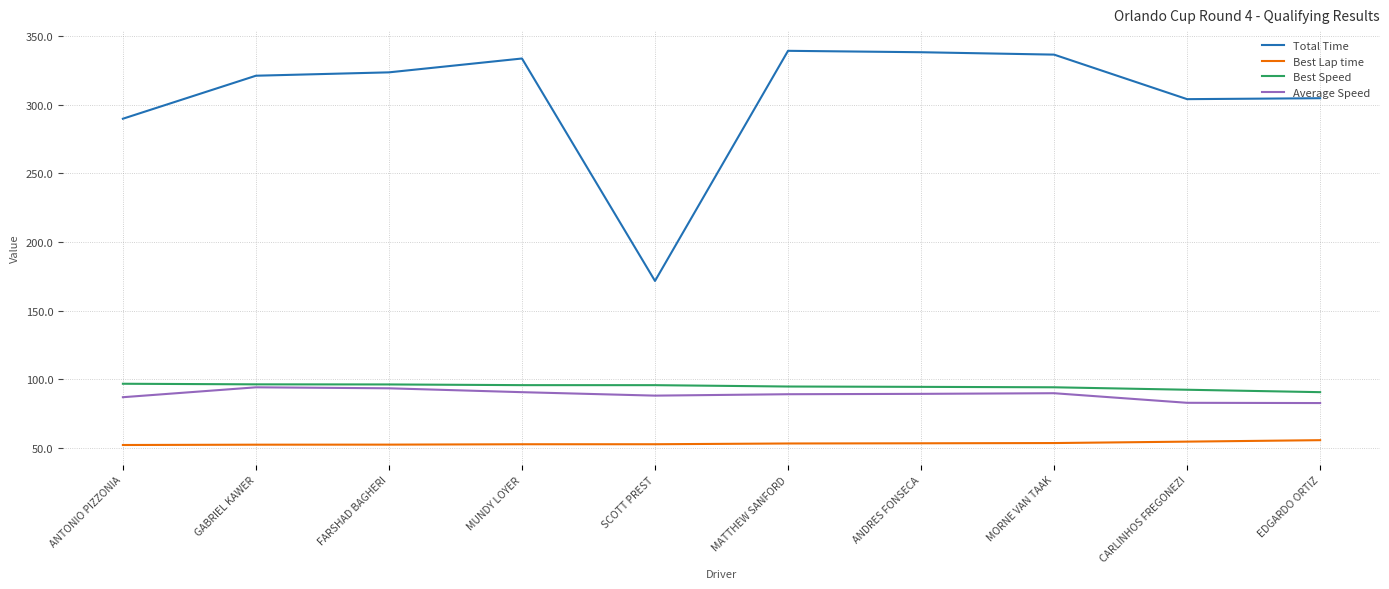

What is the difference between the Average Speed values at MUNDY LOYER and GABRIEL KAWER?

3.5